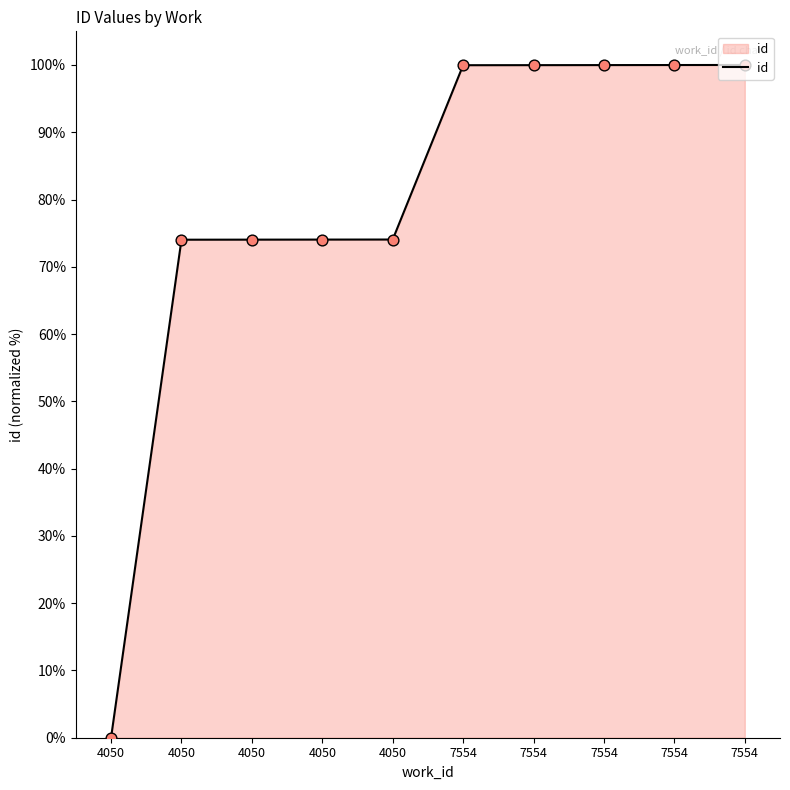

Approximately how many times larger is the value at 7554 compared to 7554?

1.0